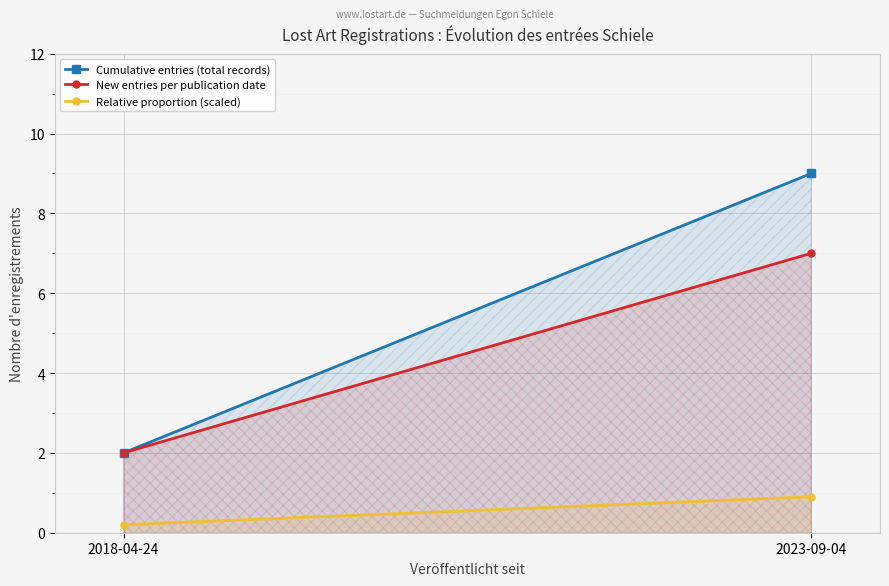

The value of Cumulative entries (total records) at 2018-04-24 is 2.9. True or false?

False